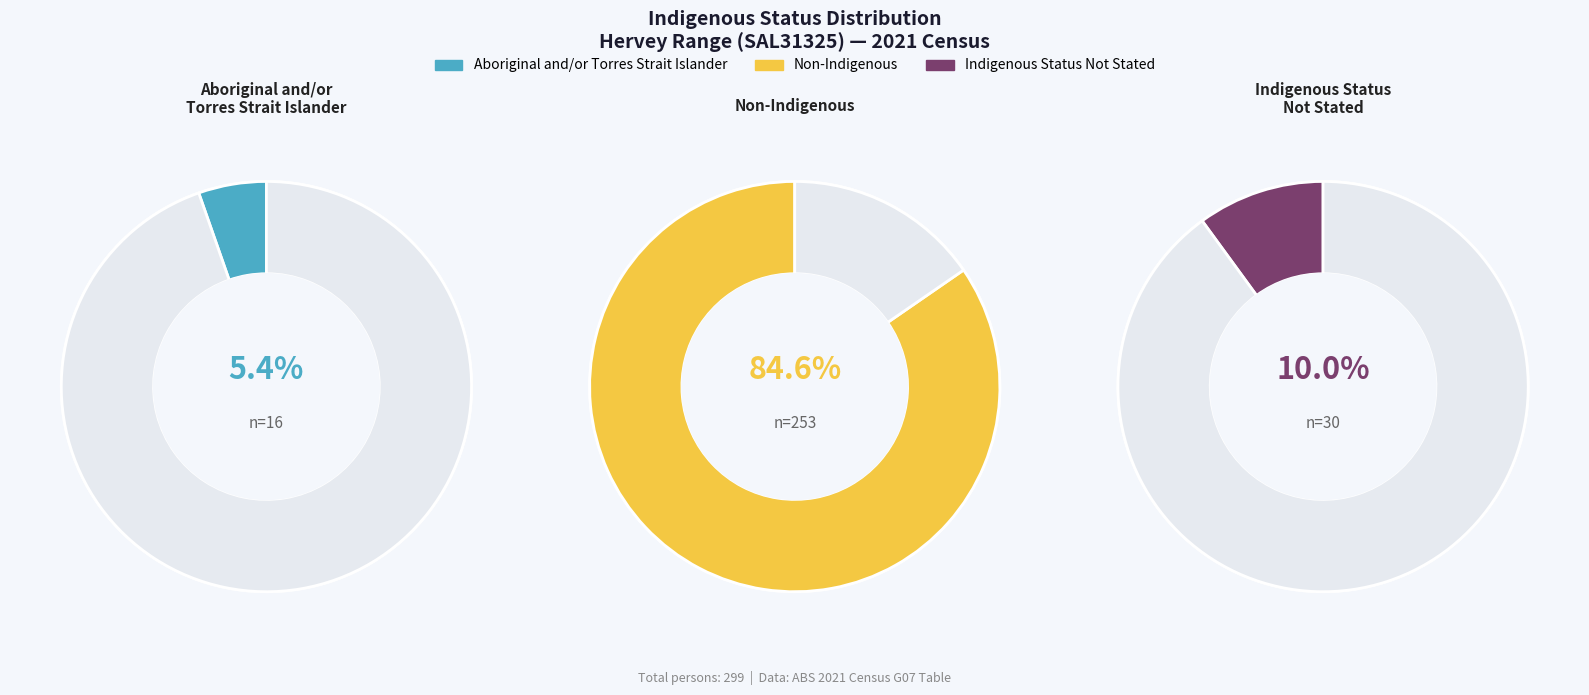

Do Aboriginal and/or Torres Strait Islander and Indigenous status not stated together represent more than half of the pie?

No